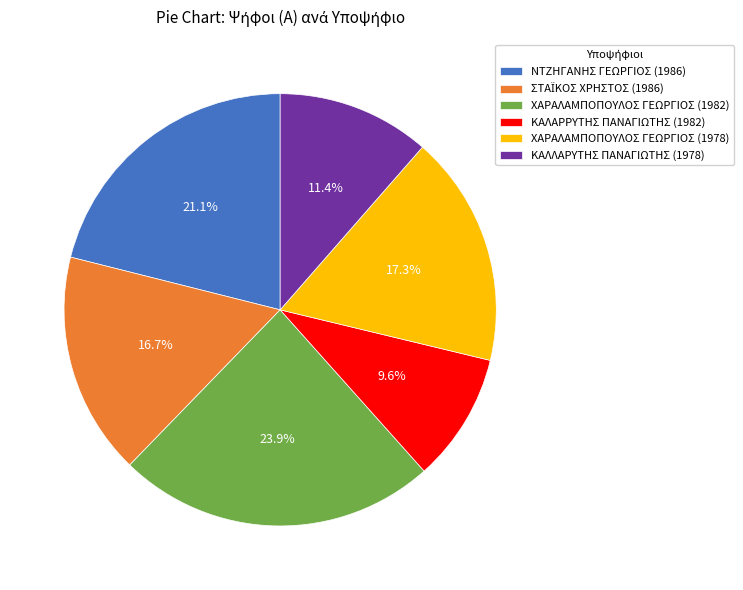

Count the number of slices in the pie.

6